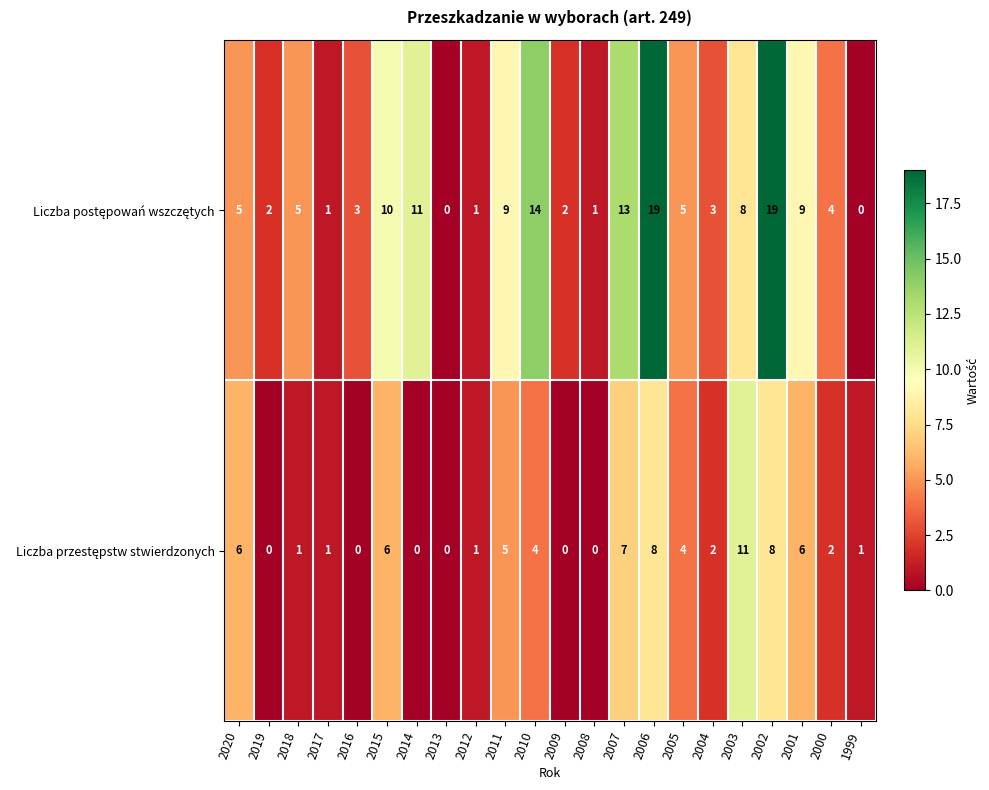

What is the total value across all series at 2003?

19